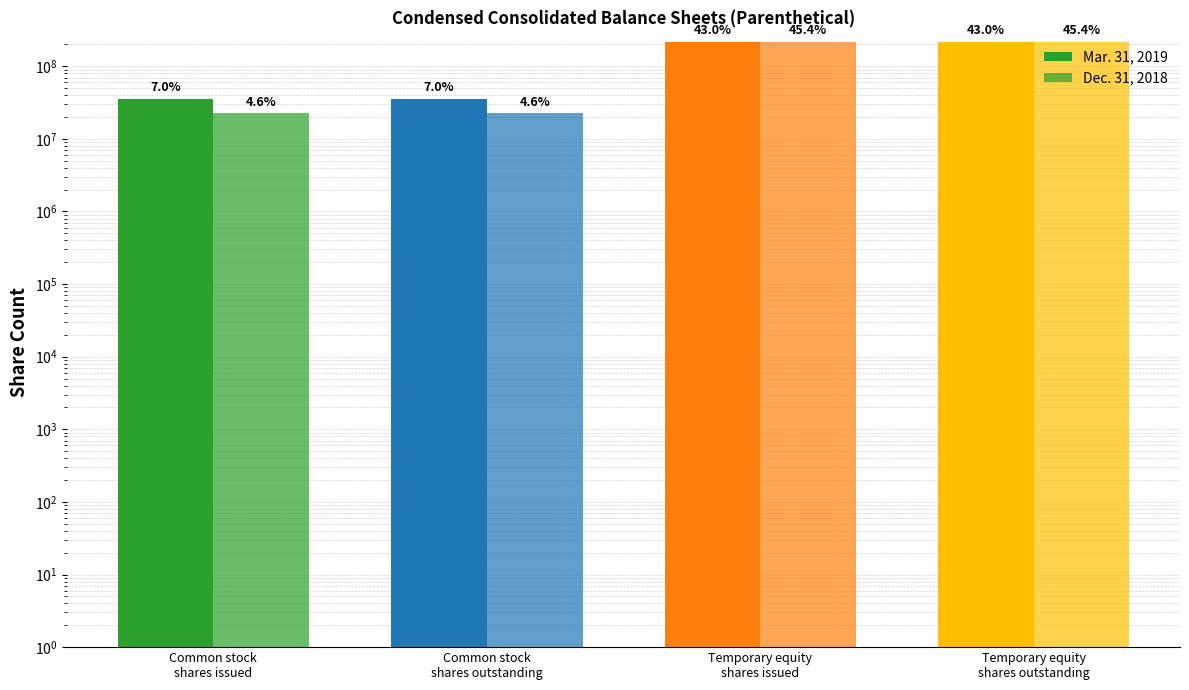

What is the value of the Mar. 31, 2019 bar at the 2nd from the left?

35831684